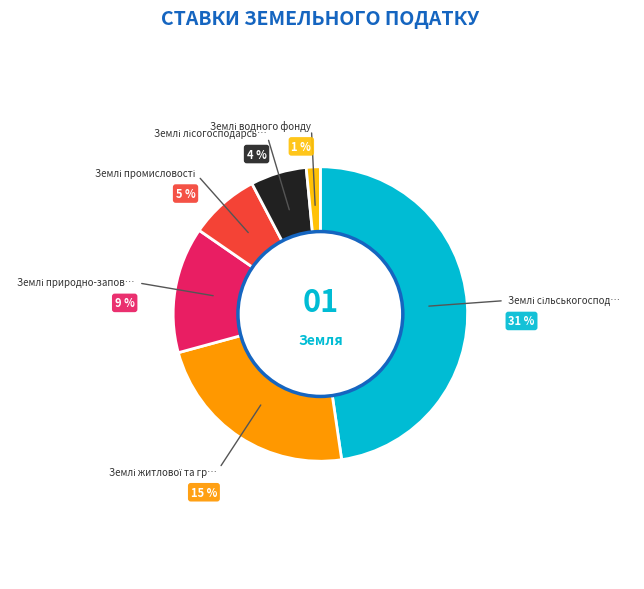

Combined, do Землі лісогосподарського призначення and Землі промисловості account for over 50%?

No